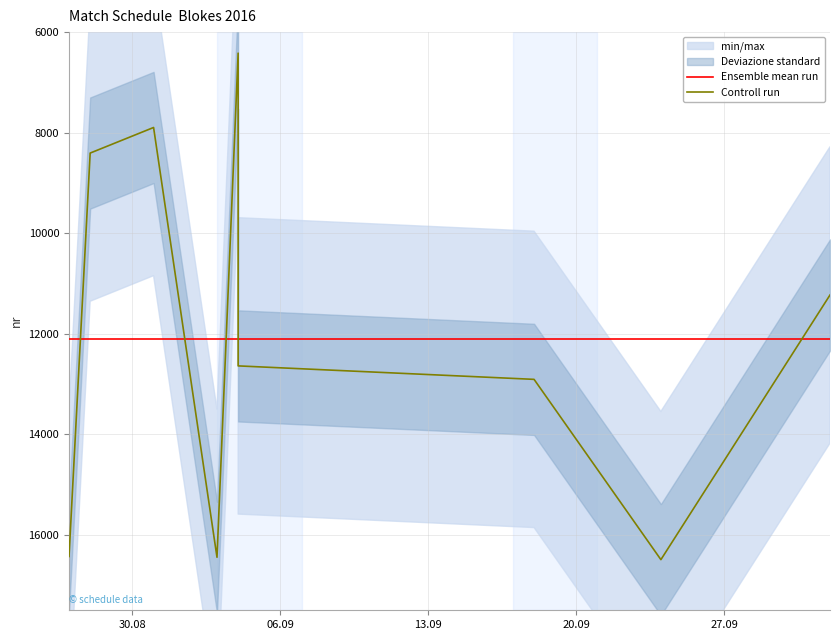

How many points are lower than both their immediate neighbors (excluding endpoints)?

2